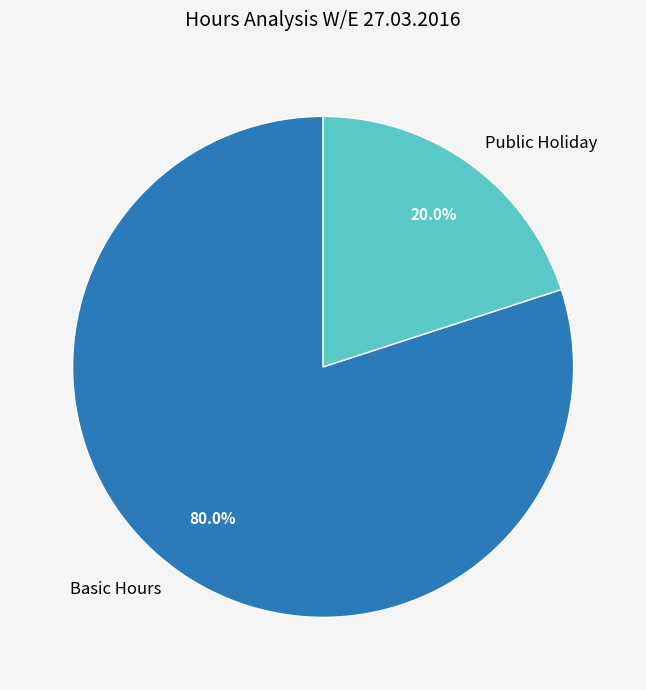

Count the number of slices in the pie.

2